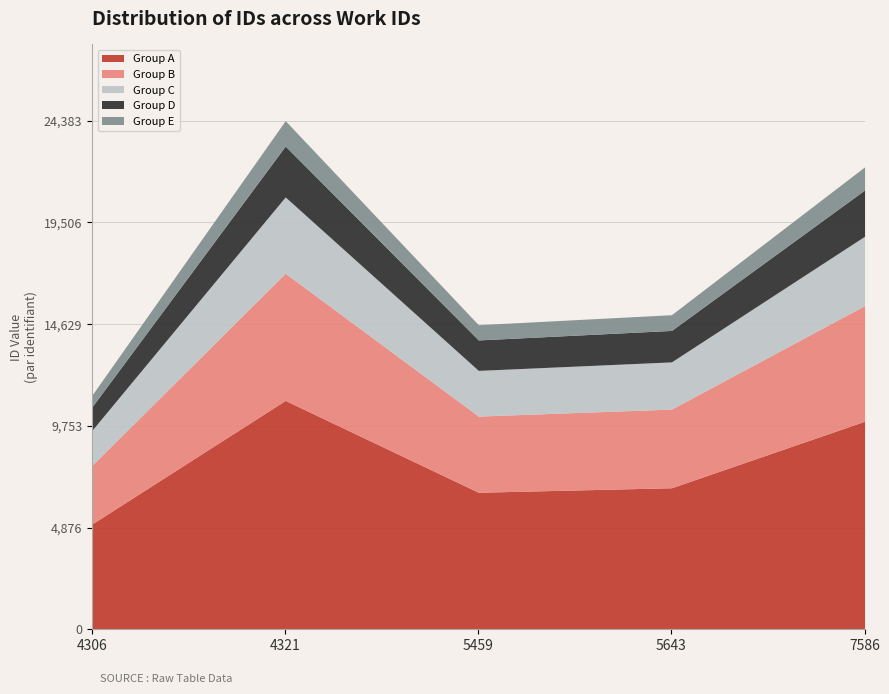

How many lines are shown in the chart?

5